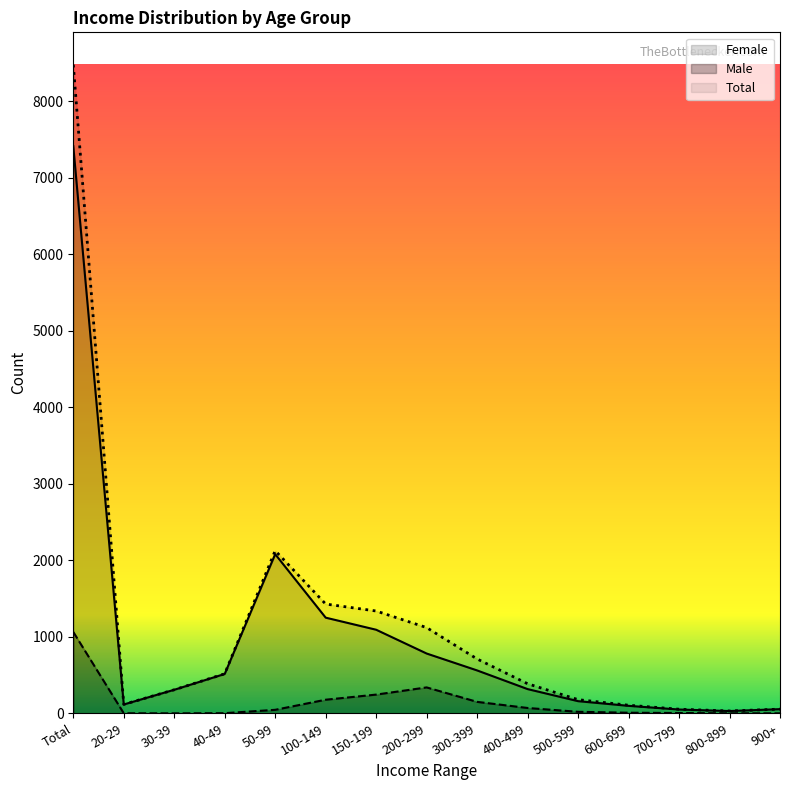

What is the average value of the Female series?

989